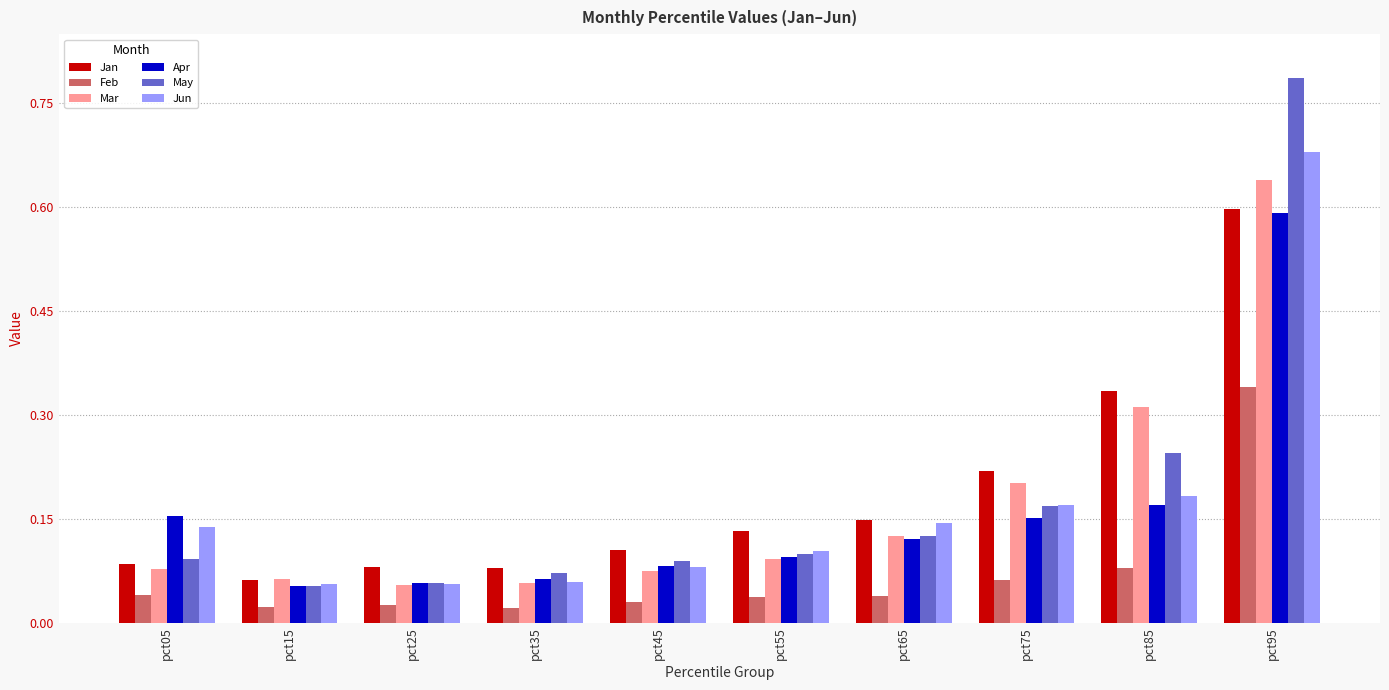

The Jun series shows 0.0 at pct15. True or false?

False